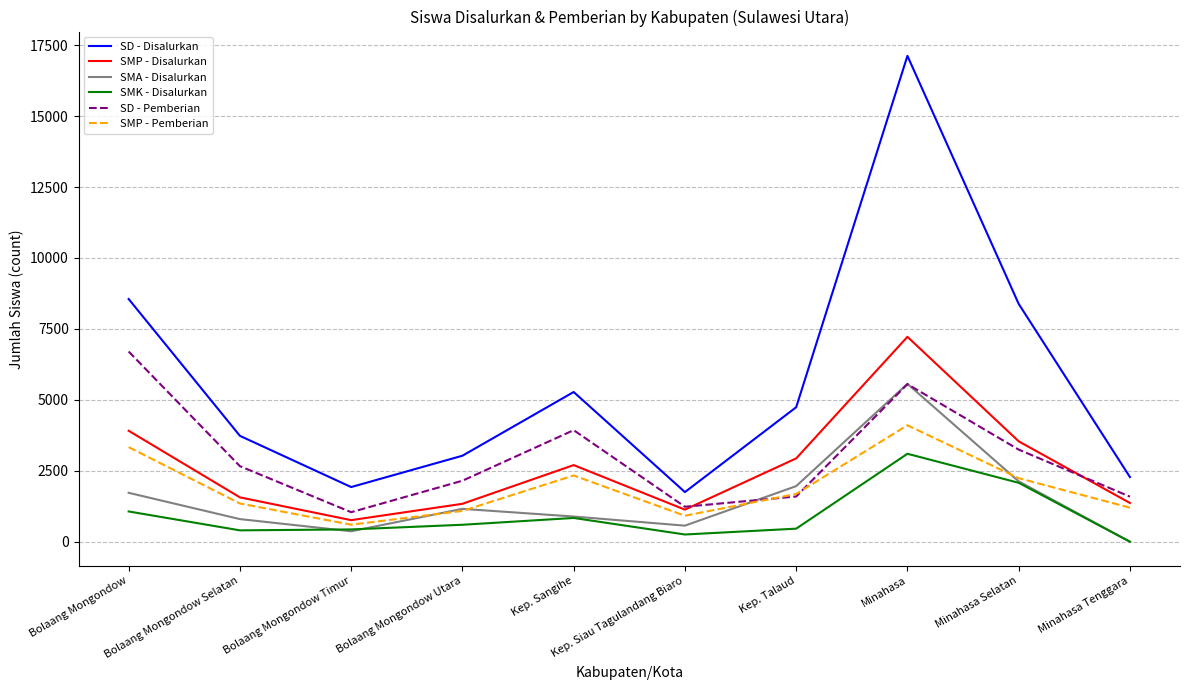

At how many categories does at least one series exceed 14677?

1